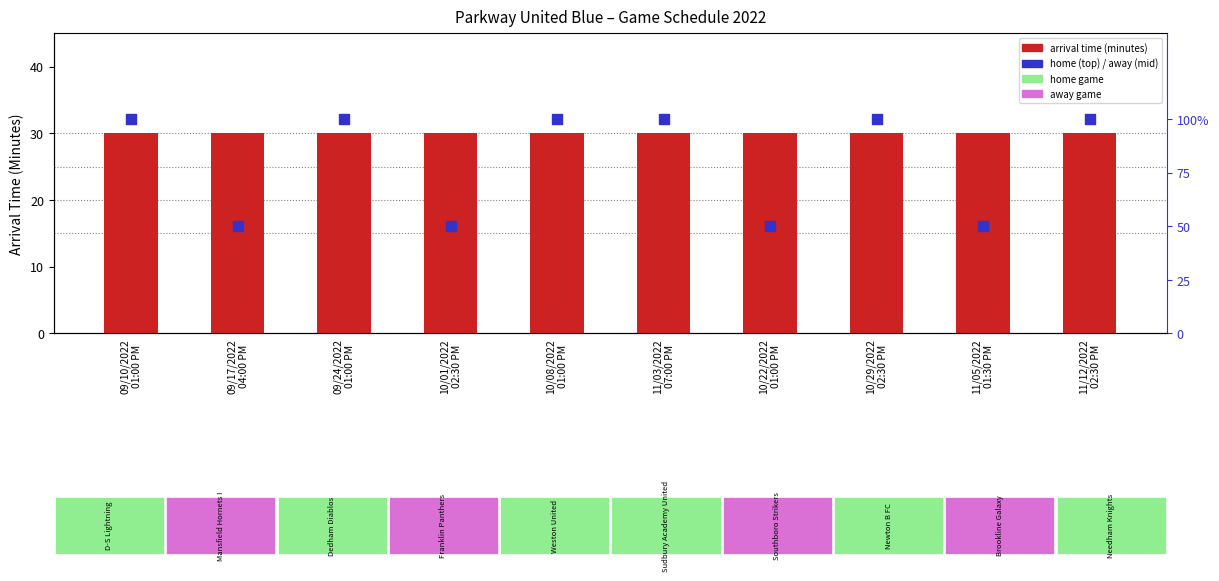

What is the total value across all series at 10/22/2022
01:00 PM?

30.5